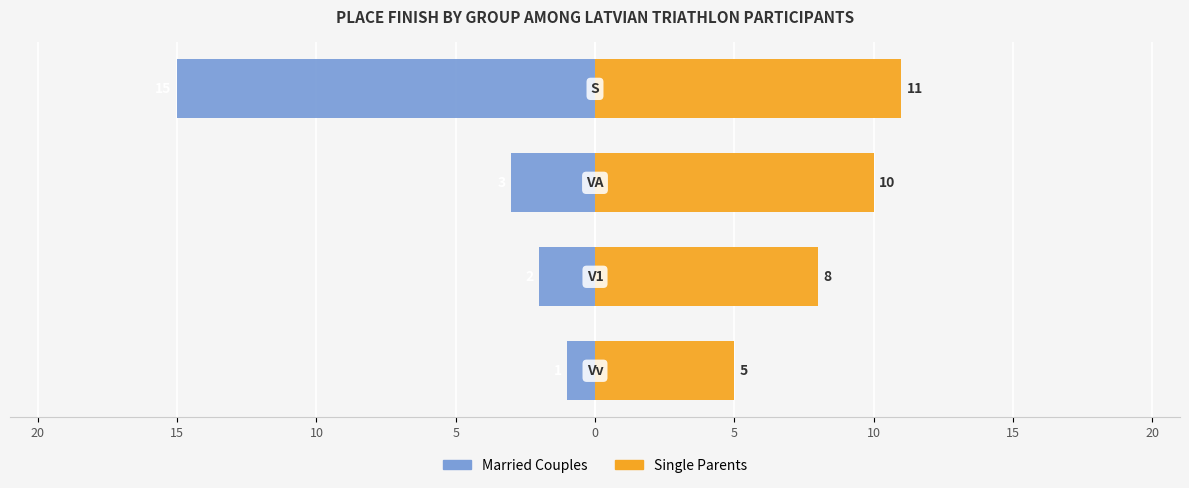

Reading left to right, transcribe all the data shown in this chart.

Married Couples: -1	-2	-3	-15
Single Parents: 5	8	10	11